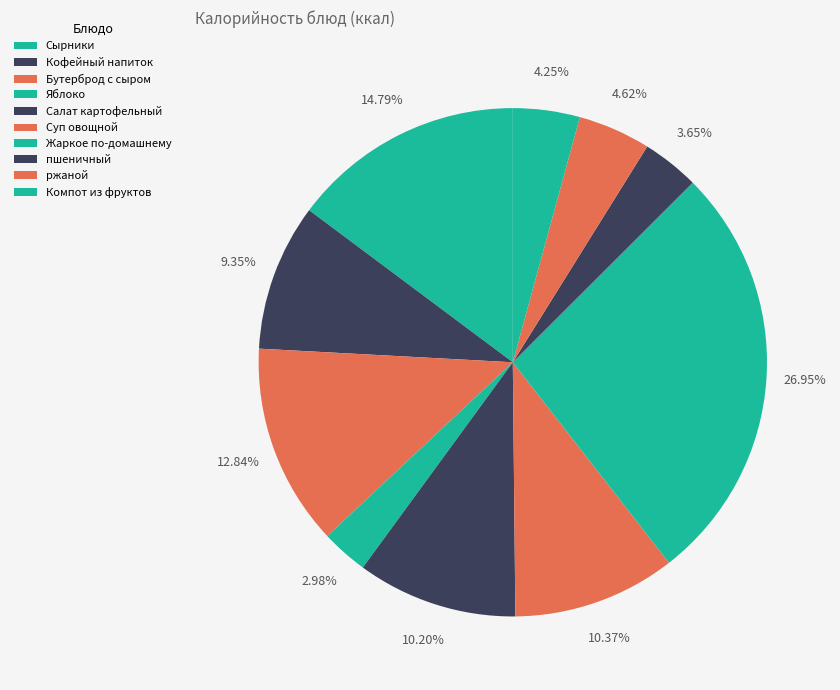

Count the number of slices in the pie.

10